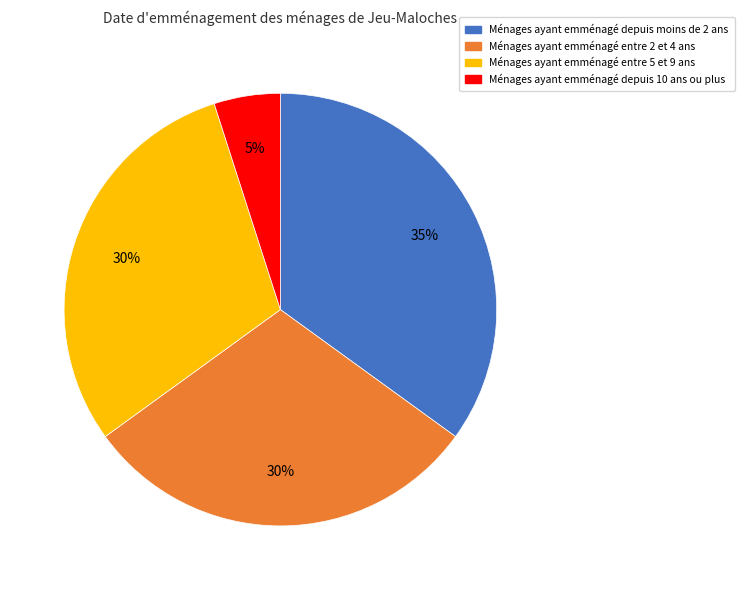

To the nearest percent, what is the difference between the largest and smallest slice percentages?

30%